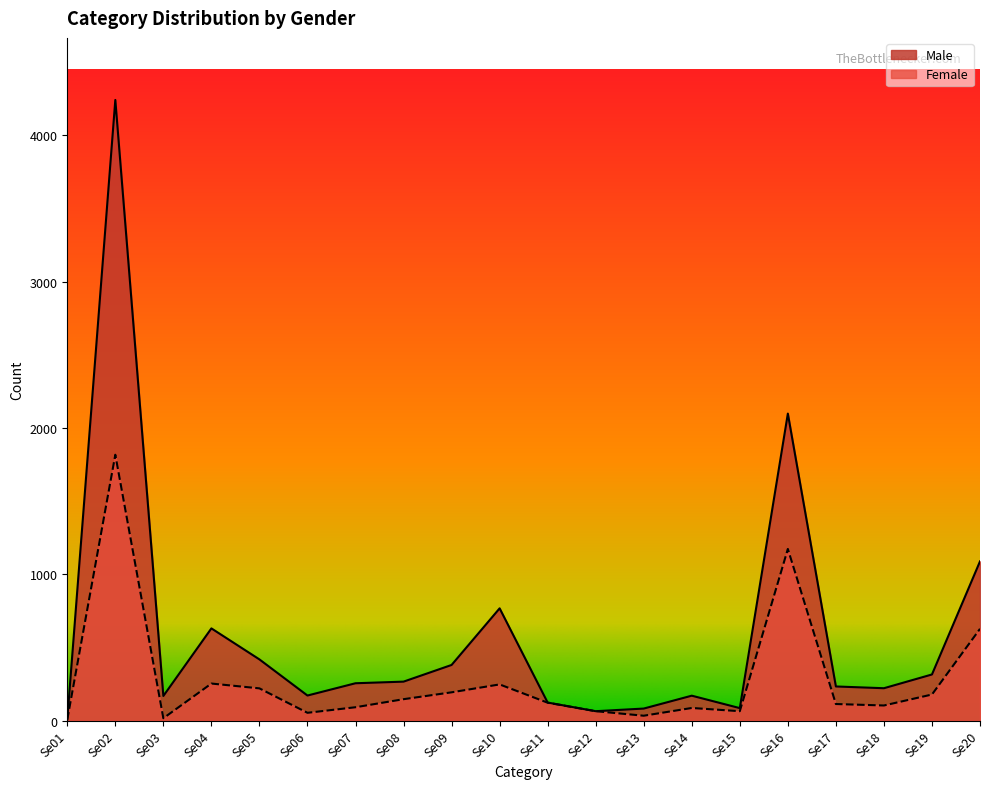

Where does the Female series first go above 122?

Se02